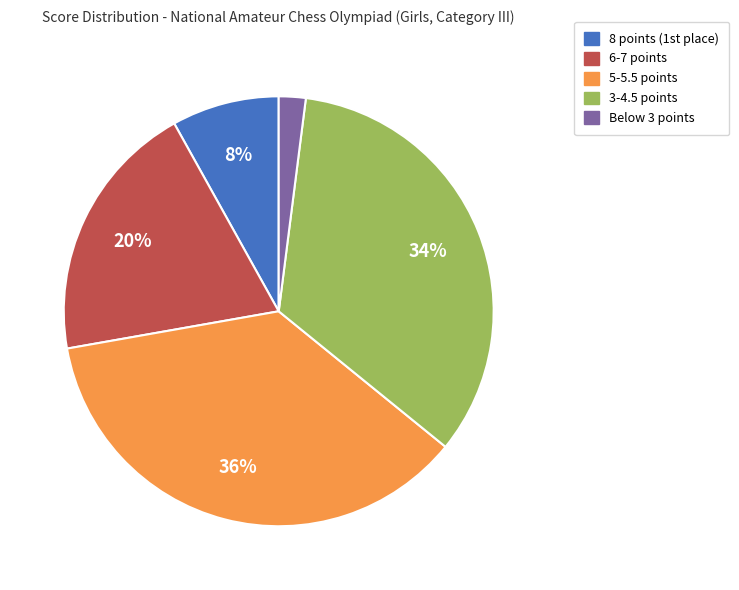

To the nearest percent, what is the difference between the largest and smallest slice percentages?

34%